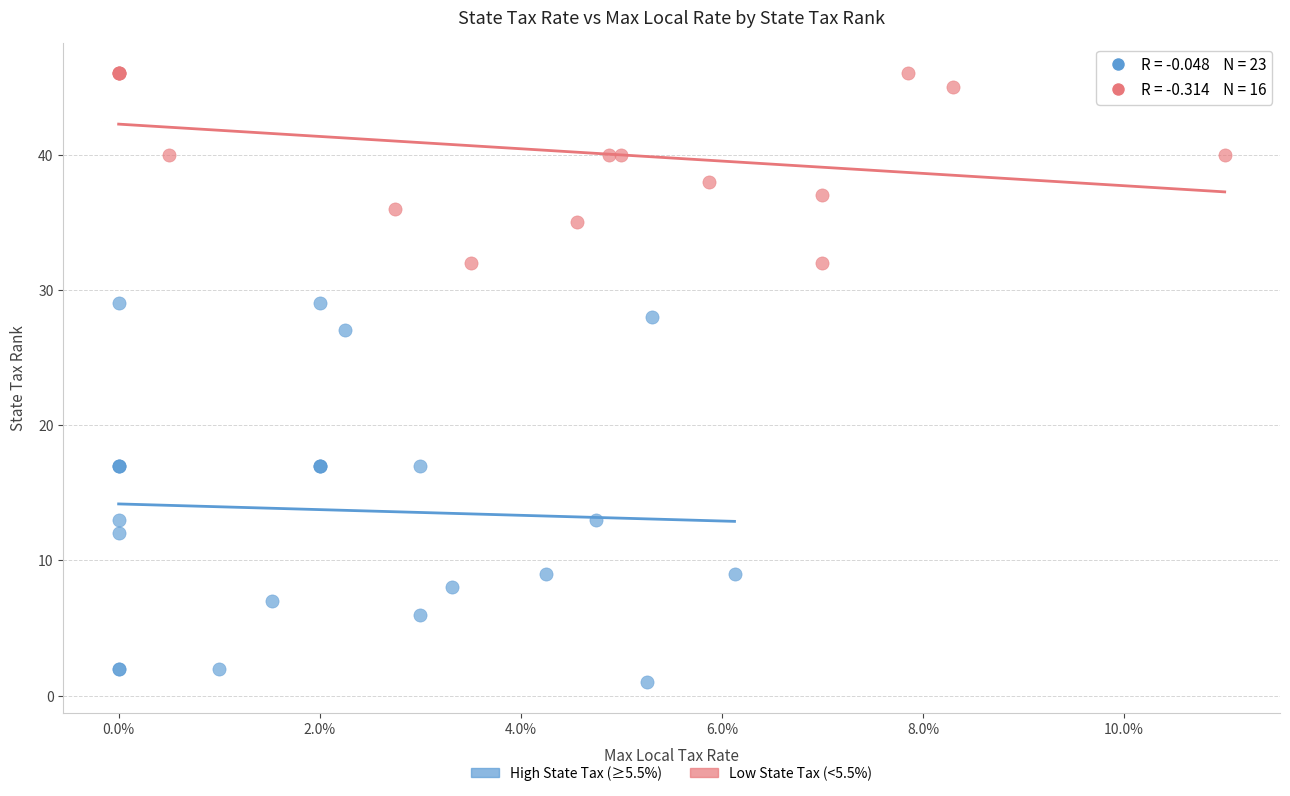

Which series has the widest spread of Y values?

High State Tax (≥5.5%)